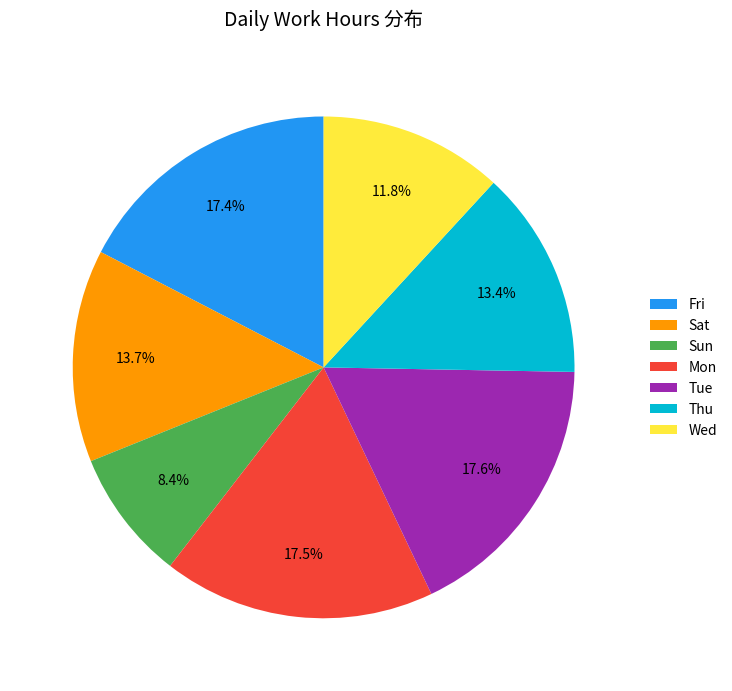

To the nearest percent, what is the difference between the largest and smallest slice percentages?

9%